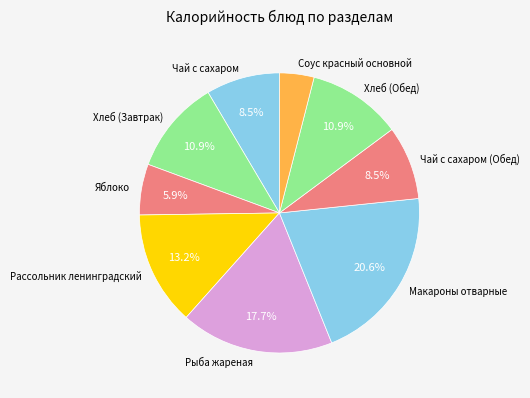

Which has a higher value, Хлеб (Обед) or Яблоко?

Хлеб (Обед)